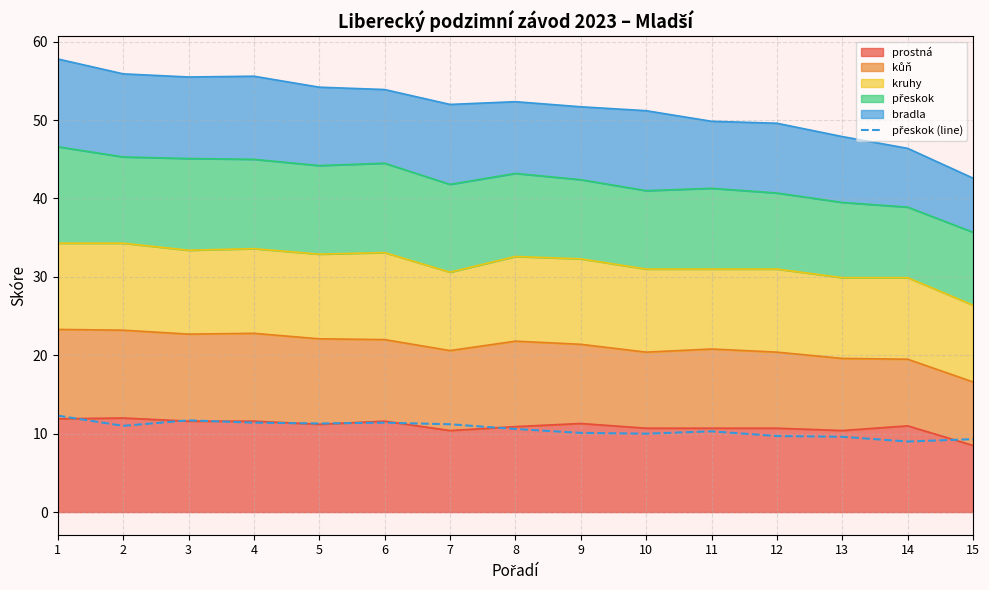

What is the change in value from 2 to 10?

-1.0